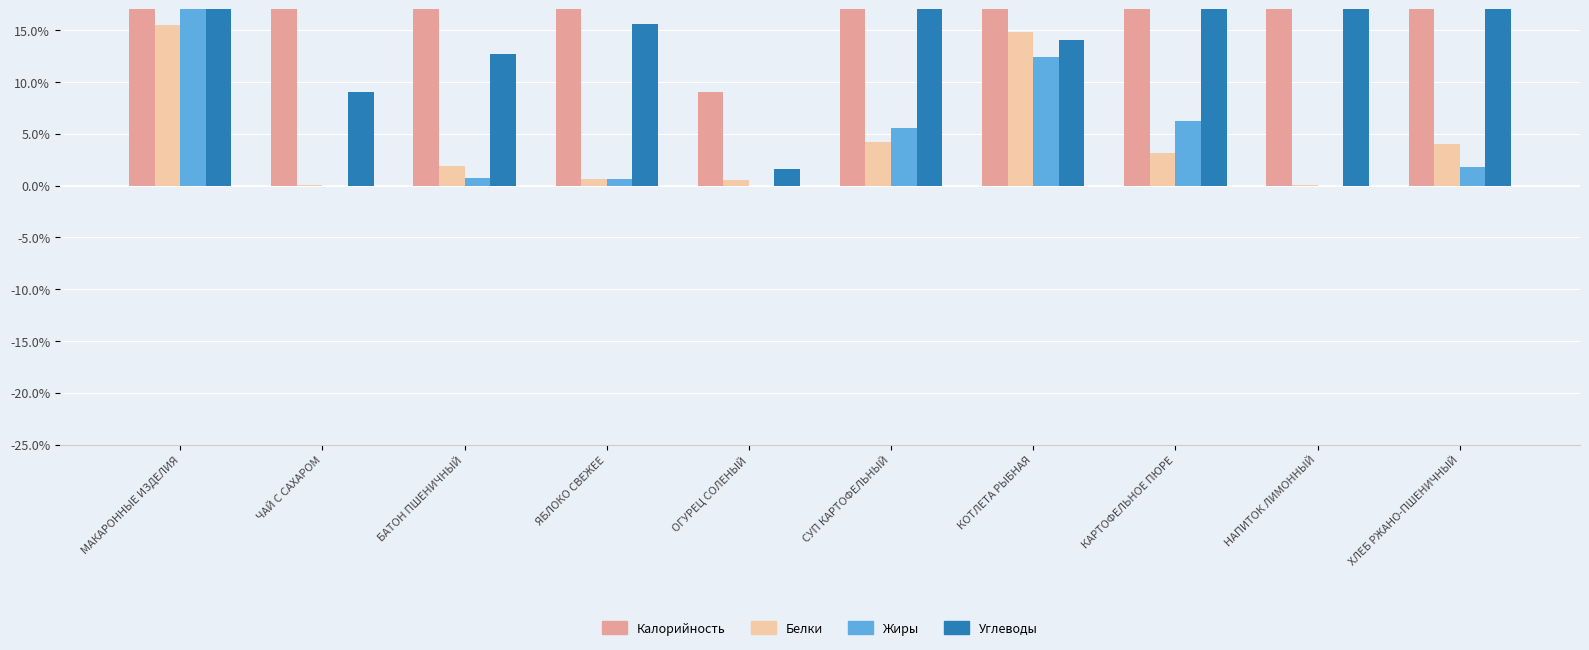

Does the chart contain any negative values?

No